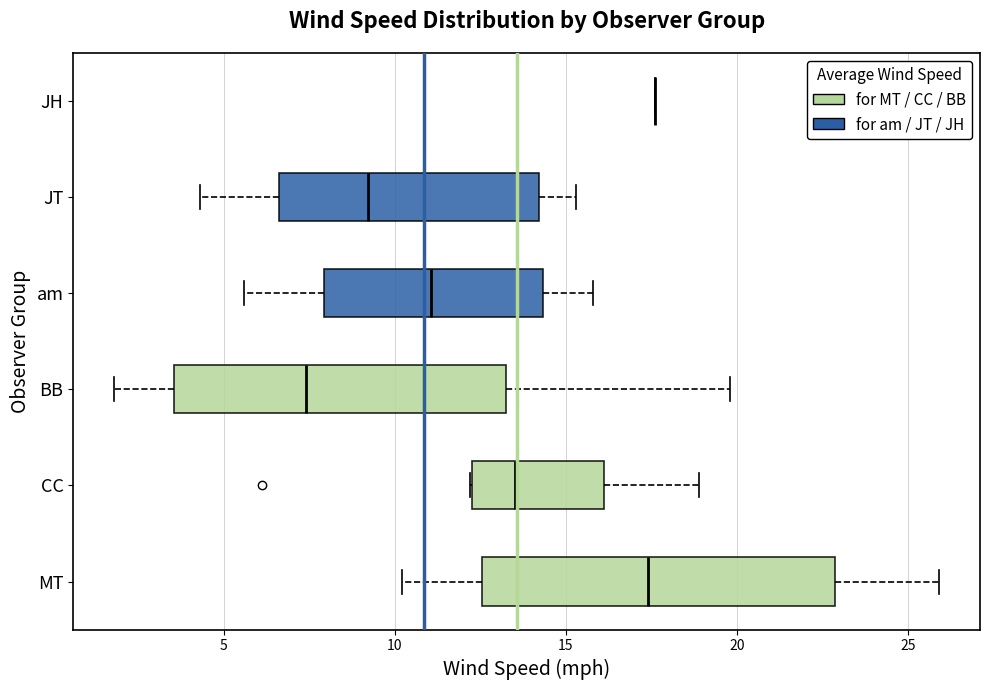

Where is the left edge of the box for BB on the x-axis? The values are not printed on the chart, so give them approximately, as read against the axis.

3.5